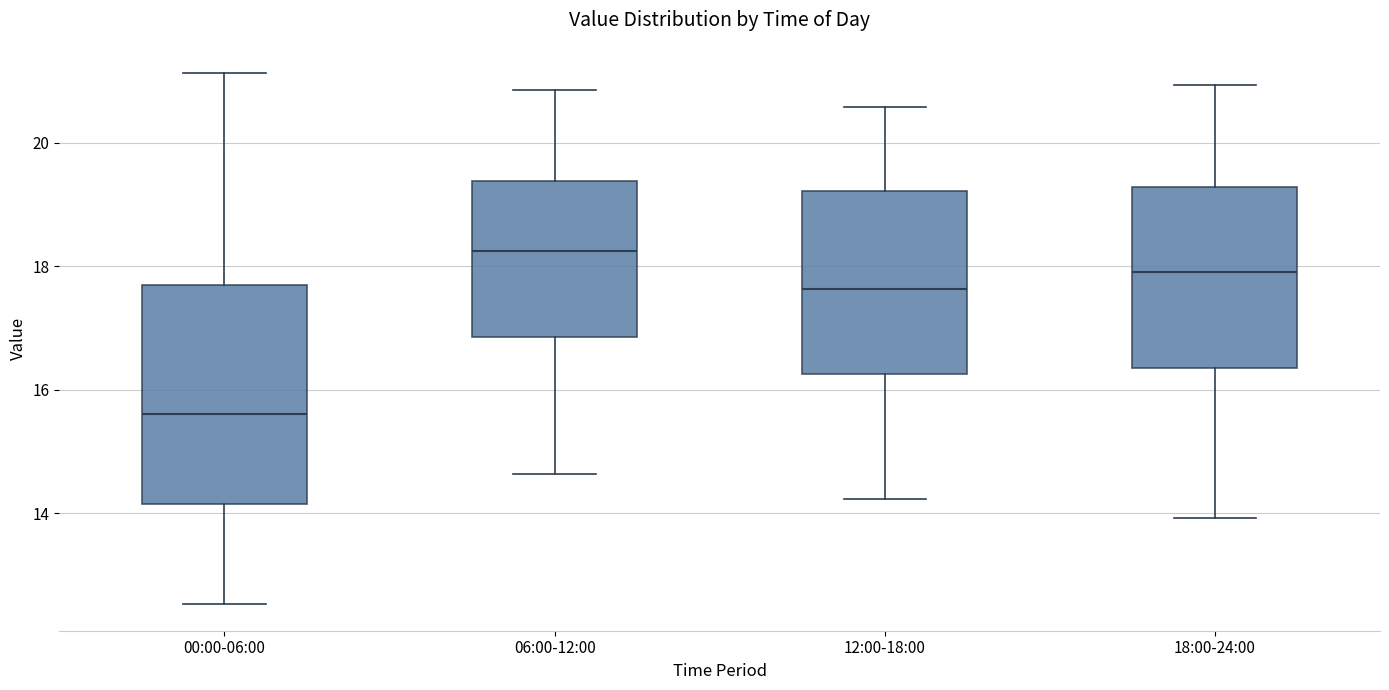

Reading left to right, read every box against the y-axis: the position of its median line, the range the box covers, and the ends of its whiskers. The values are not printed on the chart, so give them approximately, as read against the axis.

00:00-06:00: median 15.6, box 14.2 to 17.8, whiskers 12.6 to 21.2
06:00-12:00: median 18.2, box 16.8 to 19.4, whiskers 14.6 to 20.8
12:00-18:00: median 17.6, box 16.2 to 19.2, whiskers 14.2 to 20.6
18:00-24:00: median 18.0, box 16.4 to 19.2, whiskers 14.0 to 21.0